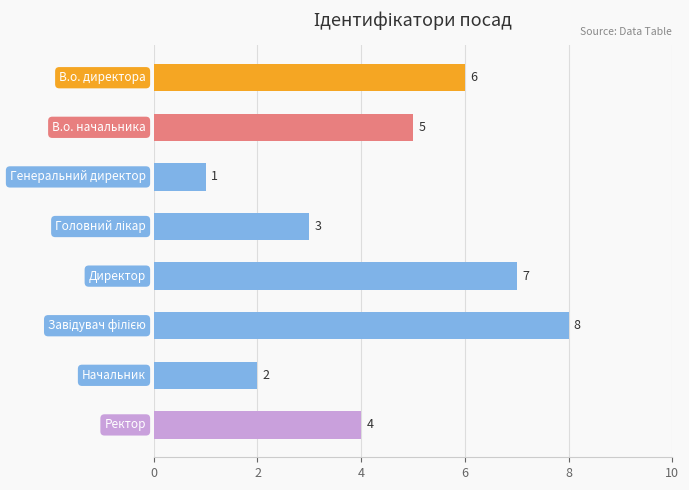

How many bars are there in total?

8